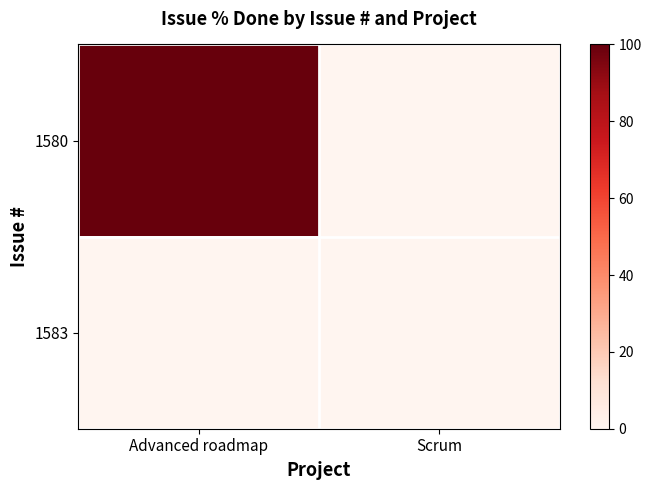

Reading left to right, transcribe all the data shown in this chart.

1580: Advanced roadmap=100	Scrum=0
1583: Advanced roadmap=0	Scrum=0